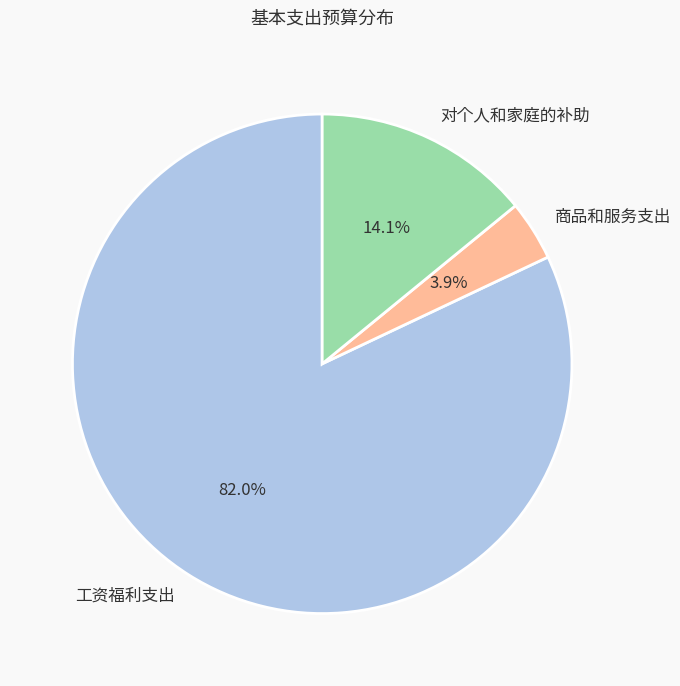

How many slices are in this pie chart?

3